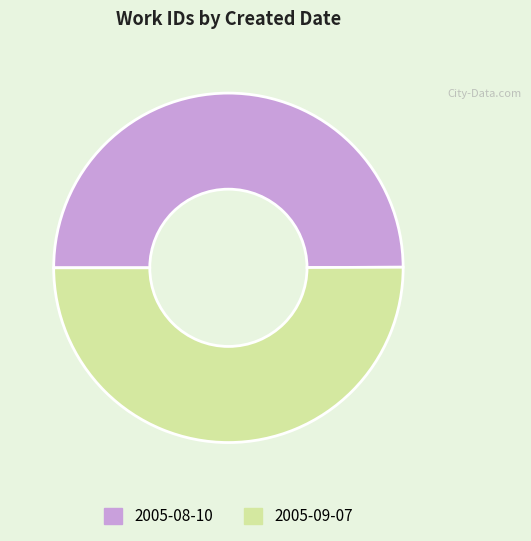

Combined, do 2005-09-07 and 2005-08-10 account for over 50%?

Yes